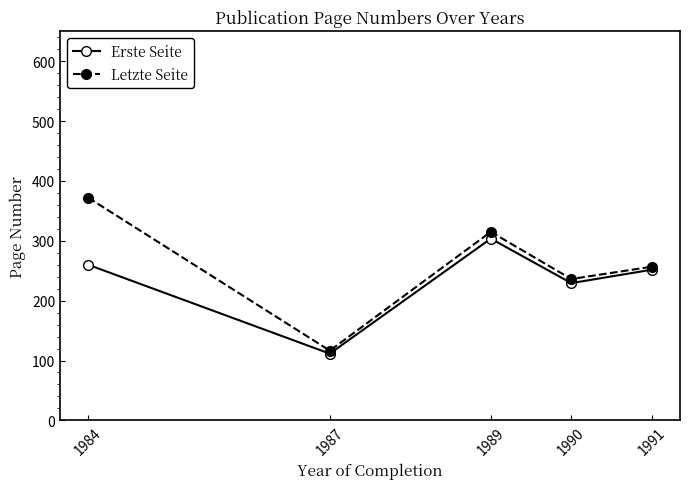

Does the chart display data point markers on the line(s)?

Yes